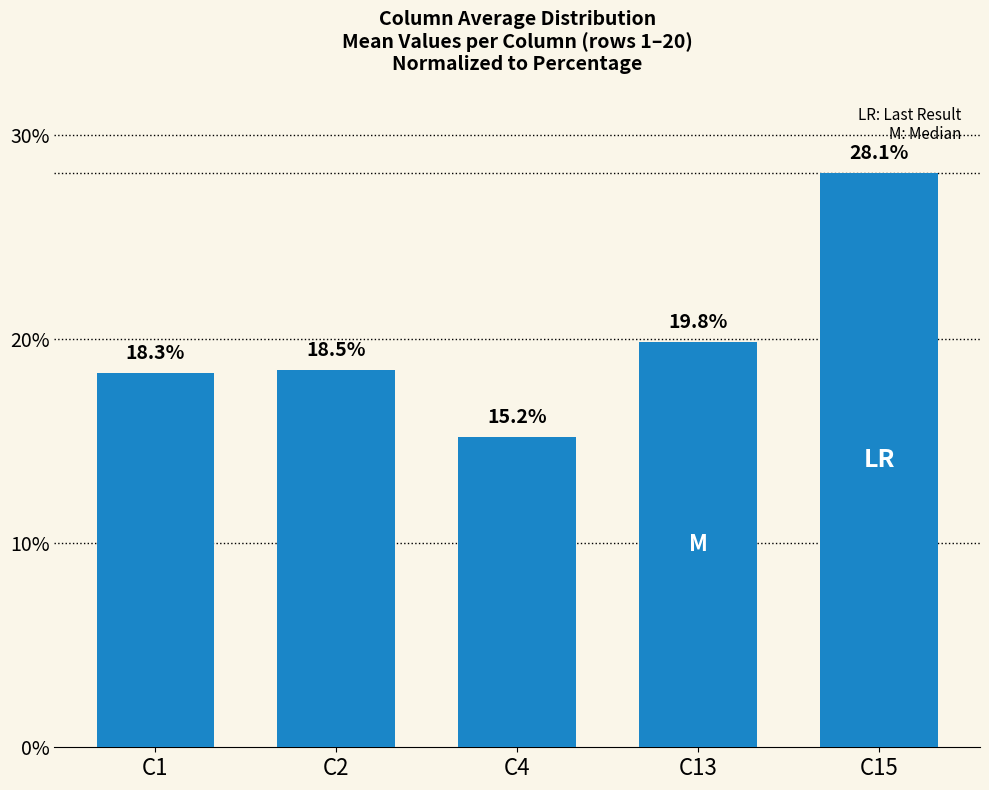

List the labels in order of value, smallest first.

C4, C1, C2, C13, C15